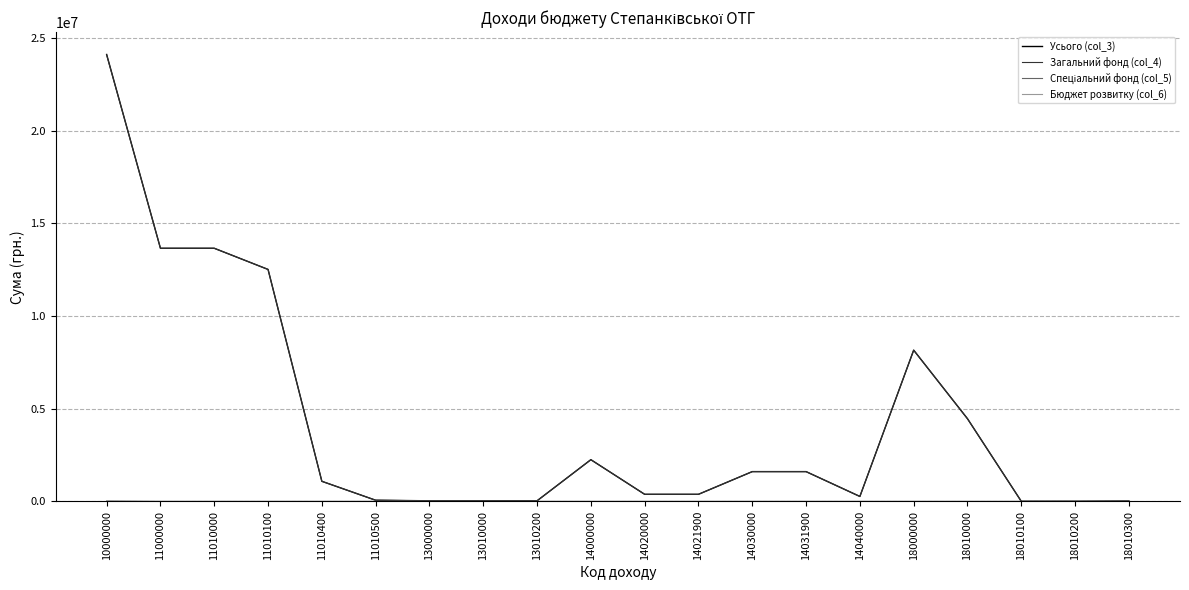

What is the total value across all series at 14031900?

3206880